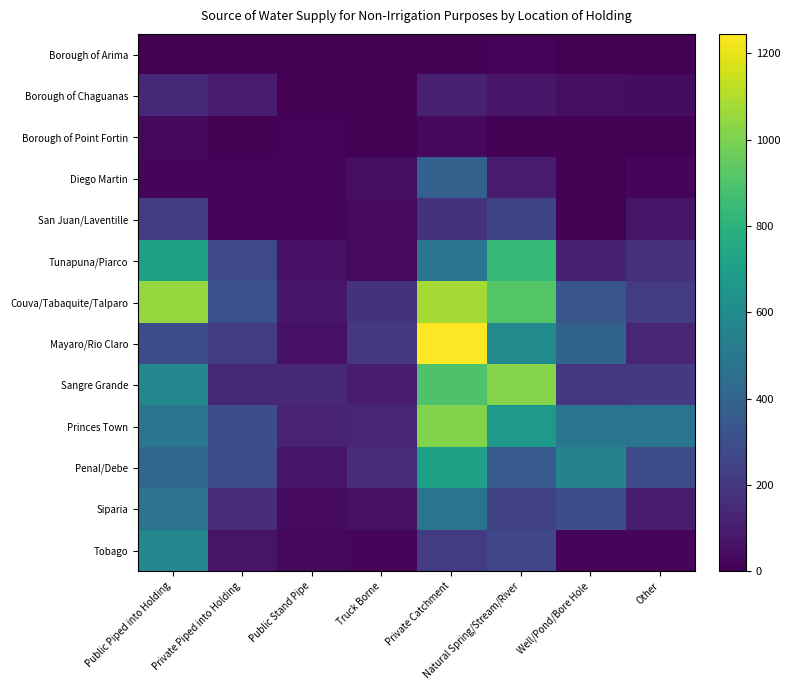

What is the maximum value shown in the chart?

1245